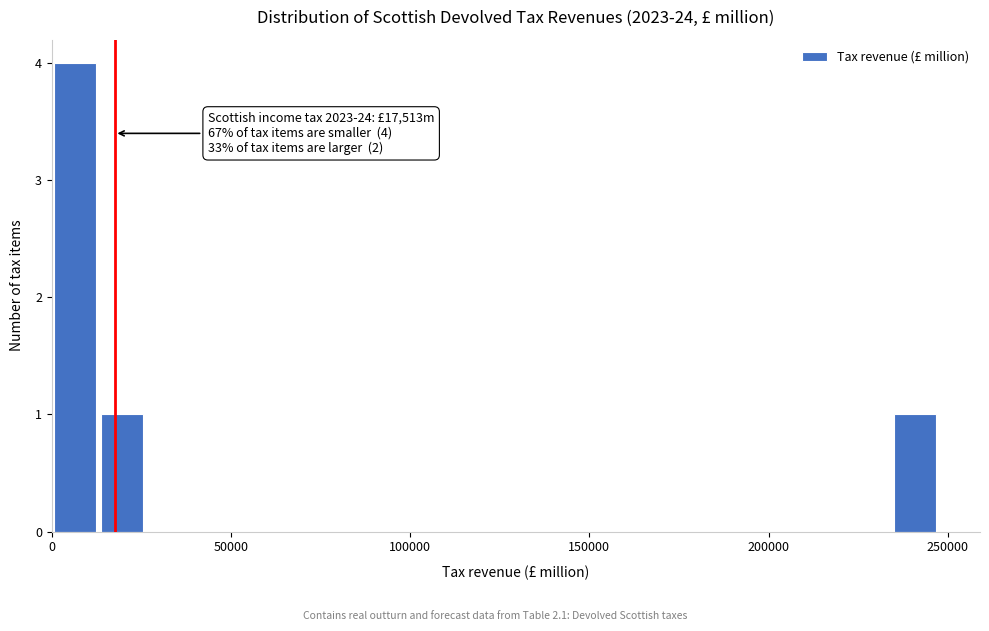

Around what value on the x-axis is the tallest bar? Give the approximate position of its centre, as read against the axis.

5000